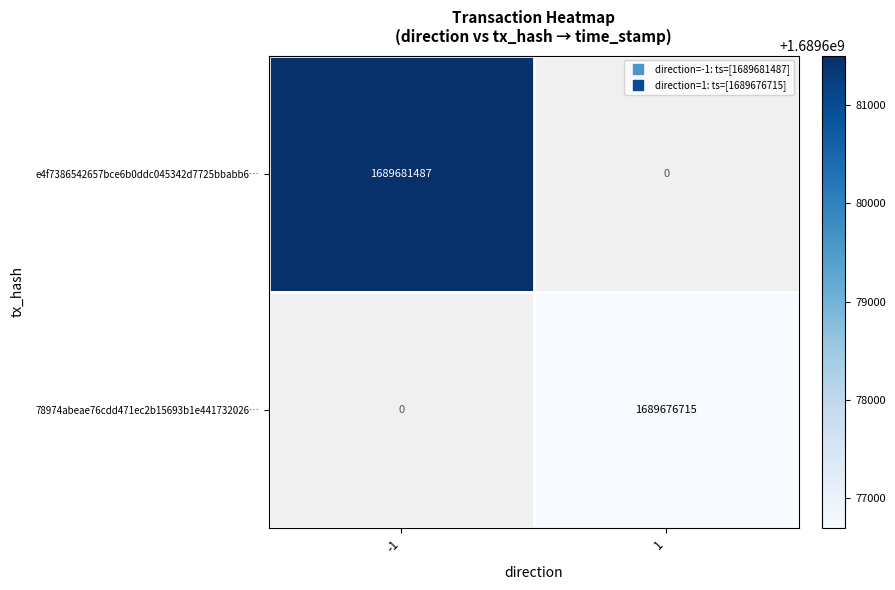

Rank the categories by row_1 value from lowest to highest.

-1, 1